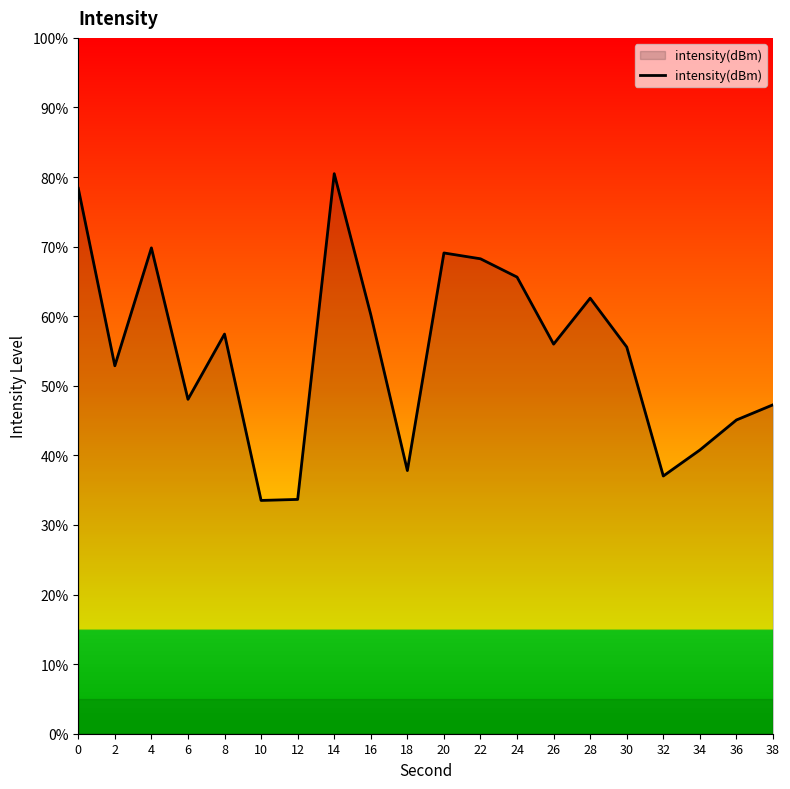

Which category has the highest value across all series?

14